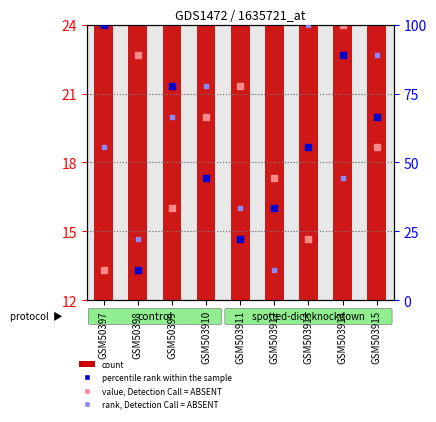

At how many categories does at least one series exceed 84?

4